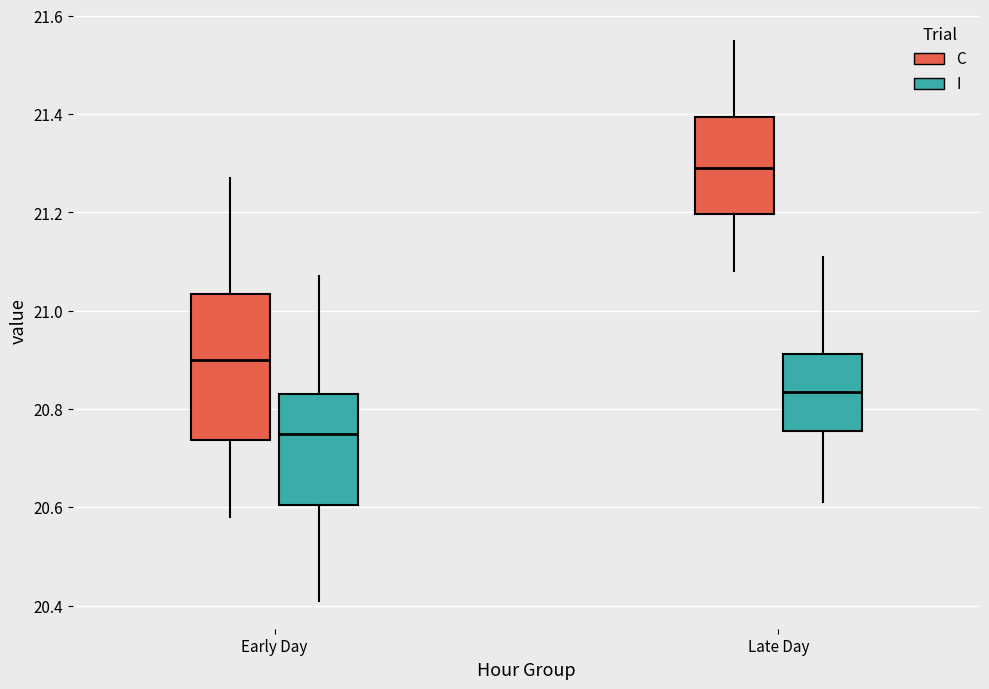

Where does the median line of the box for Early Day (C) sit on the y-axis? The values are not printed on the chart, so give them approximately, as read against the axis.

20.90